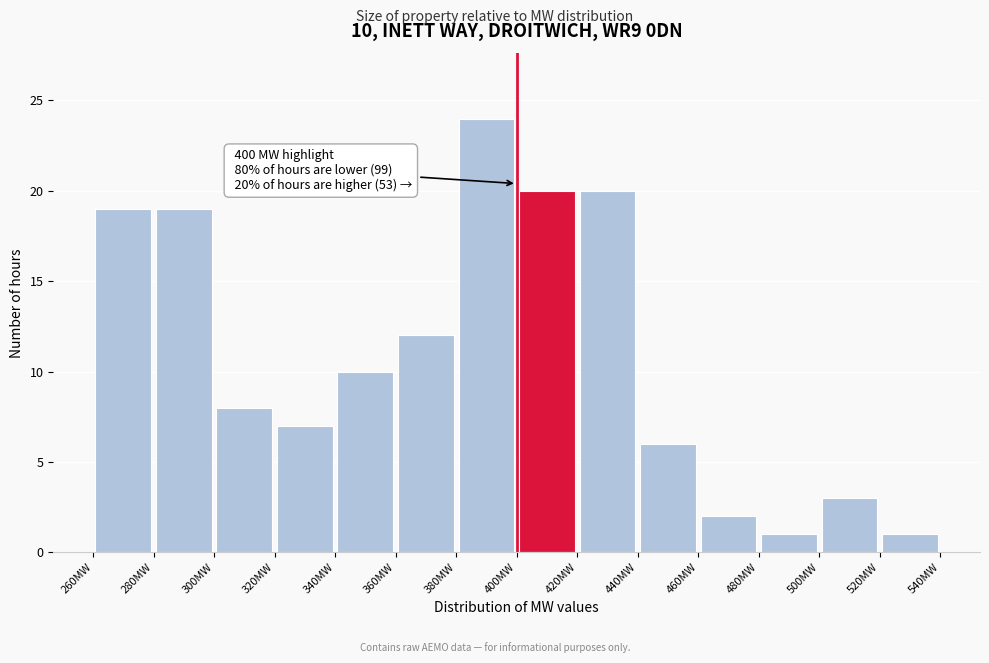

Over which range of the x-axis is the bar tallest?

380 to 400